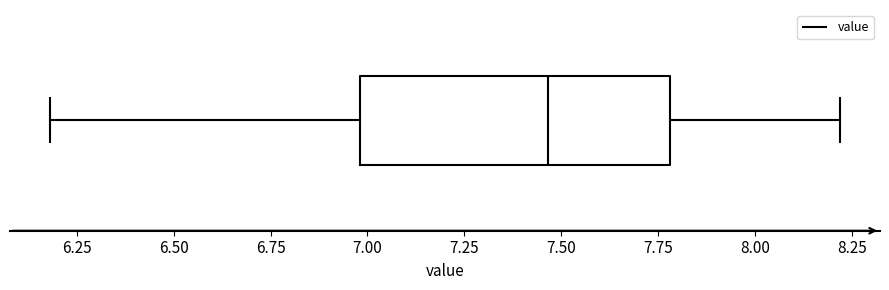

Transcribe this box plot: give where the median line is, the range the box spans, and where the two whiskers end, as read against the x-axis. The values are not printed on the chart, so give them approximately, as read against the axis.

median 7.45, box 7.00 to 7.80, whiskers 6.20 to 8.20